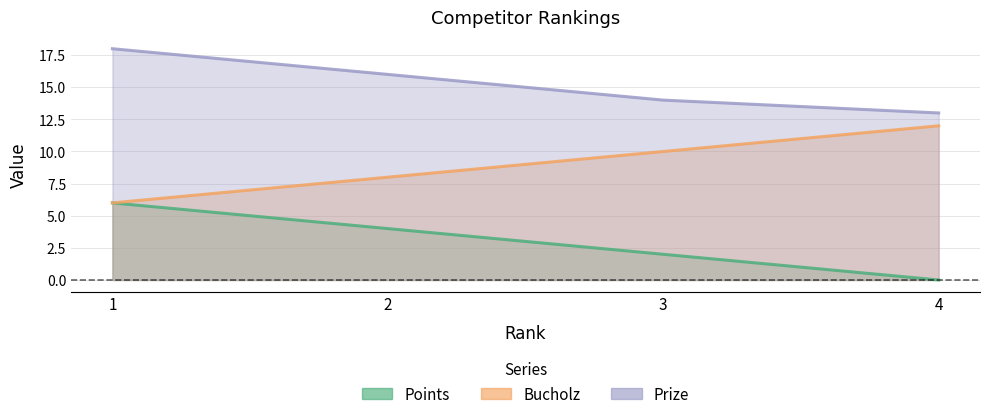

How many data points does each series have?

4